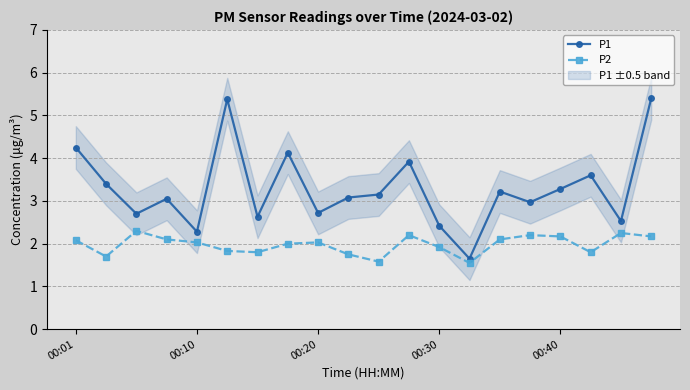

In P1, how many points are higher than both neighbors (excluding endpoints)?

6